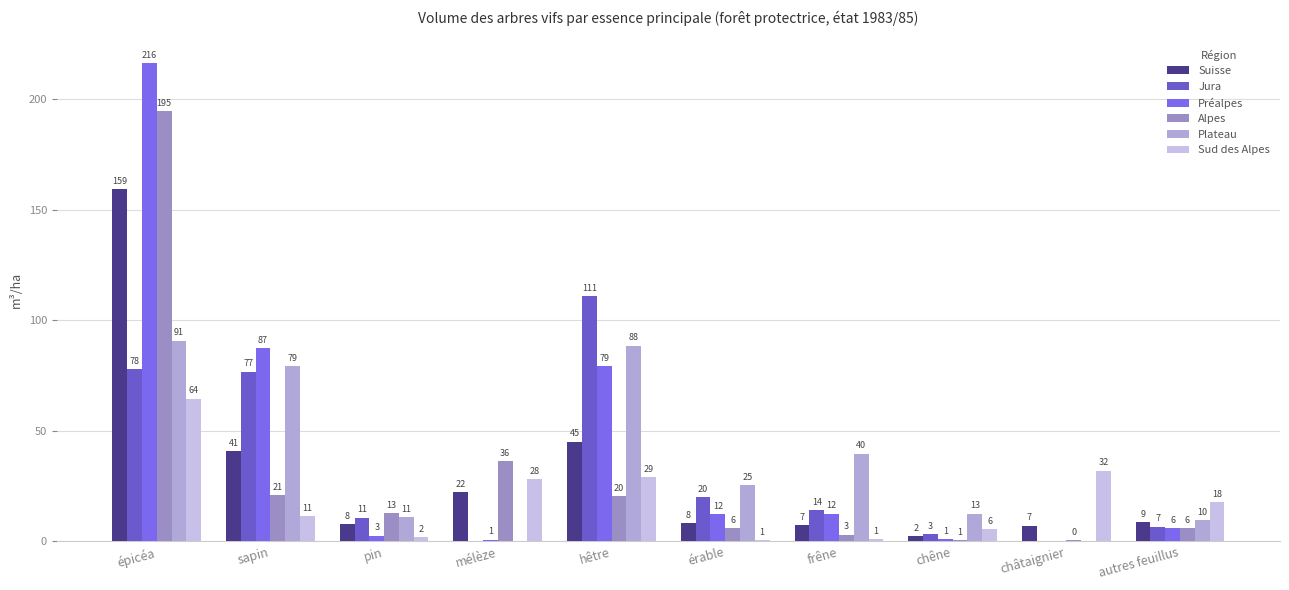

Reading left to right, list all the values displayed in this chart.

Suisse: épicéa=159.3	sapin=40.8	pin=7.9	mélèze=22.2	hêtre=45.1	érable=8.2	frêne=7.4	chêne=2.5	châtaignier=7.1	autres feuillus=8.7
Jura: épicéa=77.9	sapin=76.8	pin=10.7	mélèze=0.0	hêtre=111.0	érable=20.1	frêne=14.0	chêne=3.4	châtaignier=0.0	autres feuillus=6.6
Préalpes: épicéa=216.4	sapin=87.4	pin=2.6	mélèze=0.8	hêtre=79.3	érable=12.3	frêne=12.5	chêne=1.1	châtaignier=0.0	autres feuillus=5.9
Alpes: épicéa=194.8	sapin=21.0	pin=12.9	mélèze=36.4	hêtre=20.4	érable=6.0	frêne=3.1	chêne=0.6	châtaignier=0.5	autres feuillus=5.9
Plateau: épicéa=90.8	sapin=79.3	pin=10.9	mélèze=0.0	hêtre=88.5	érable=25.3	frêne=39.7	chêne=12.6	châtaignier=0.0	autres feuillus=9.6
Sud des Alpes: épicéa=64.5	sapin=11.4	pin=1.9	mélèze=28.1	hêtre=29.2	érable=0.6	frêne=1.0	chêne=5.5	châtaignier=32.0	autres feuillus=17.7